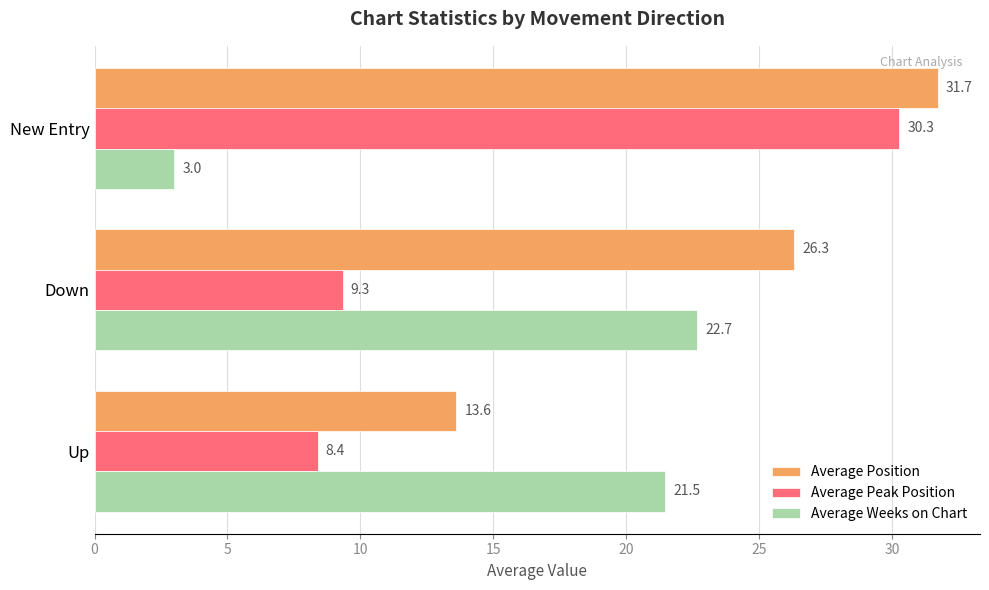

What are all the series names shown in the legend?

Average Position, Average Peak Position, Average Weeks on Chart